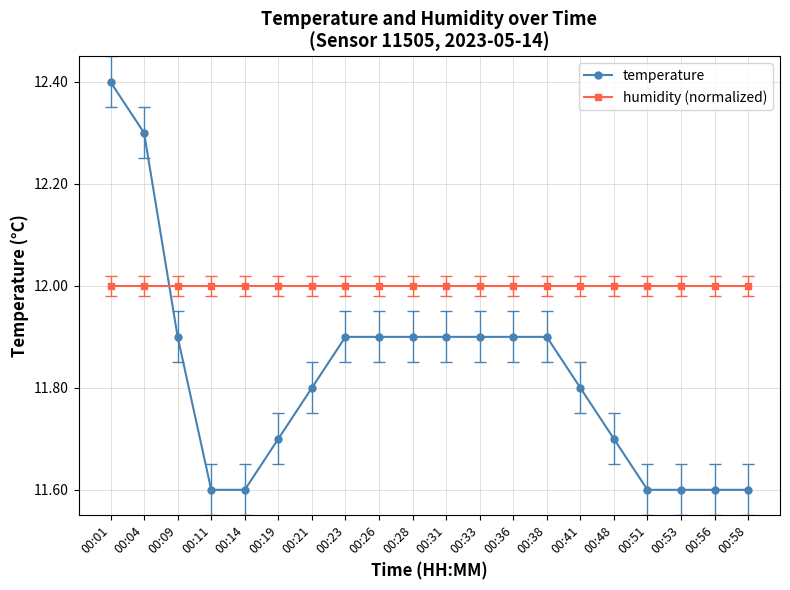

What is the sum of the humidity (normalized) values at 00:21 and 00:04?

24.0